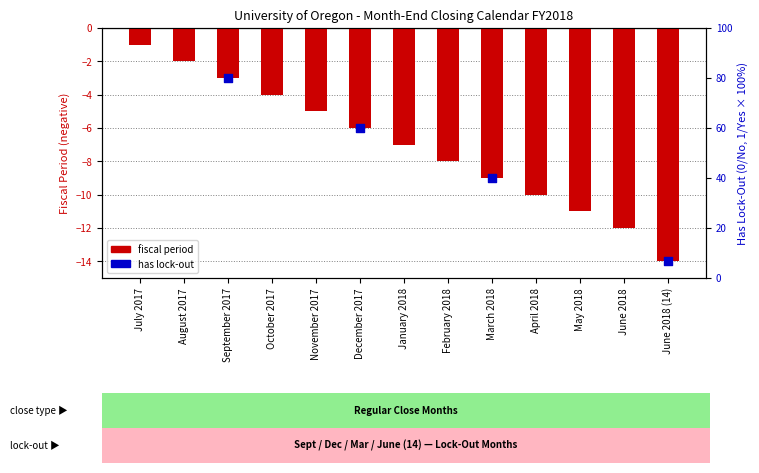

What is the change in value from November 2017 to May 2018?

-6